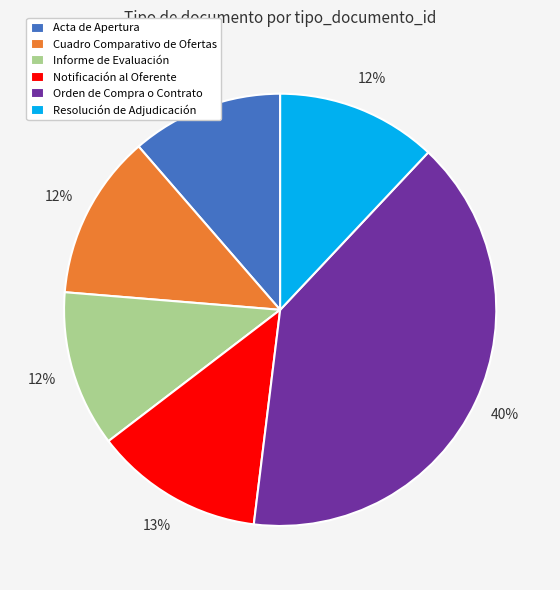

To the nearest percent, what portion does Cuadro Comparativo de Ofertas represent?

12%